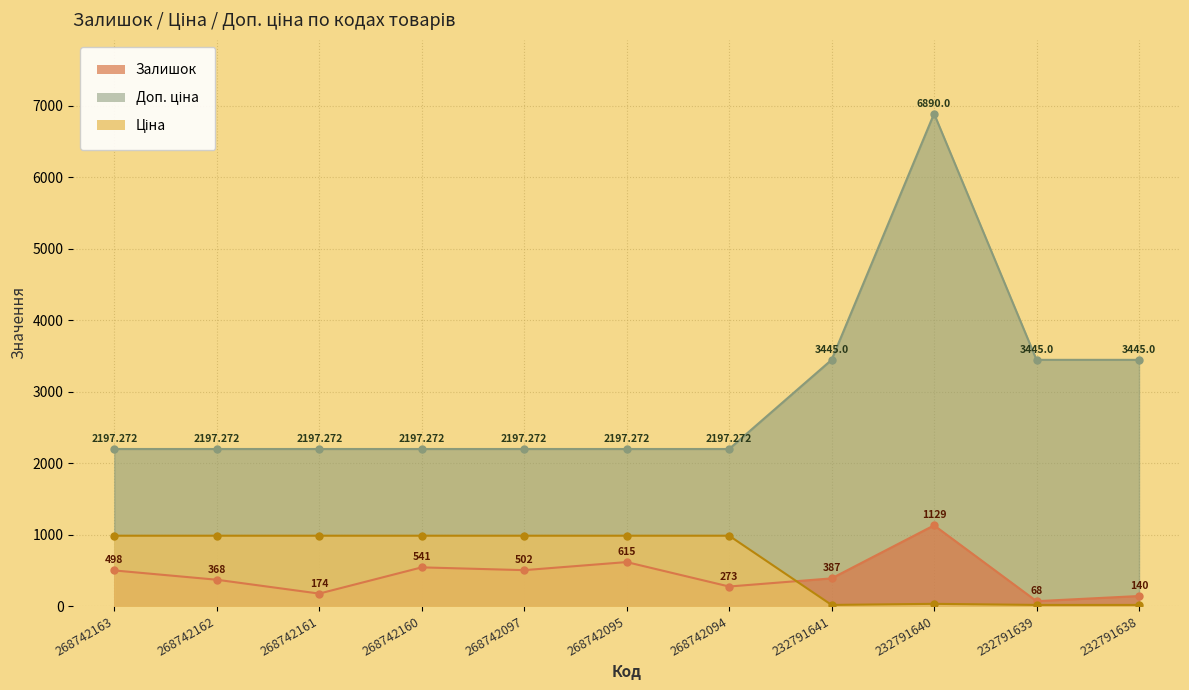

How many data points does each series have?

11